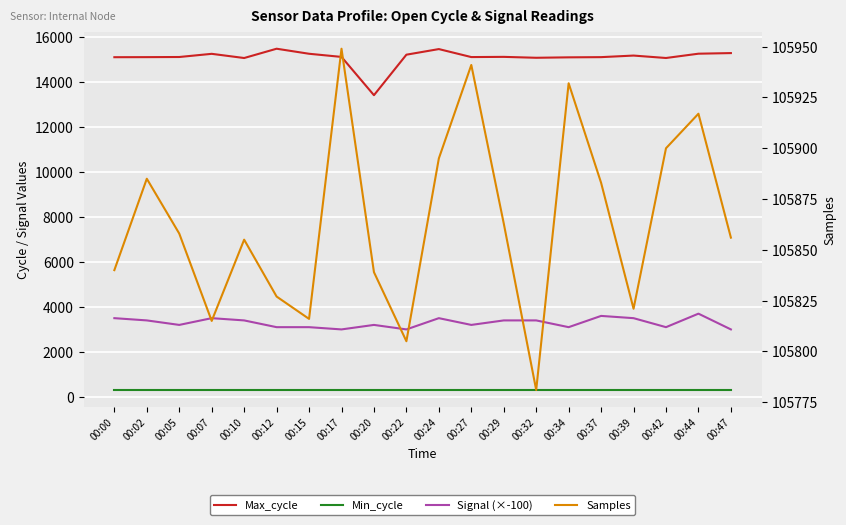

True or false: Min_cycle has a value of 309 at 00:00.

True